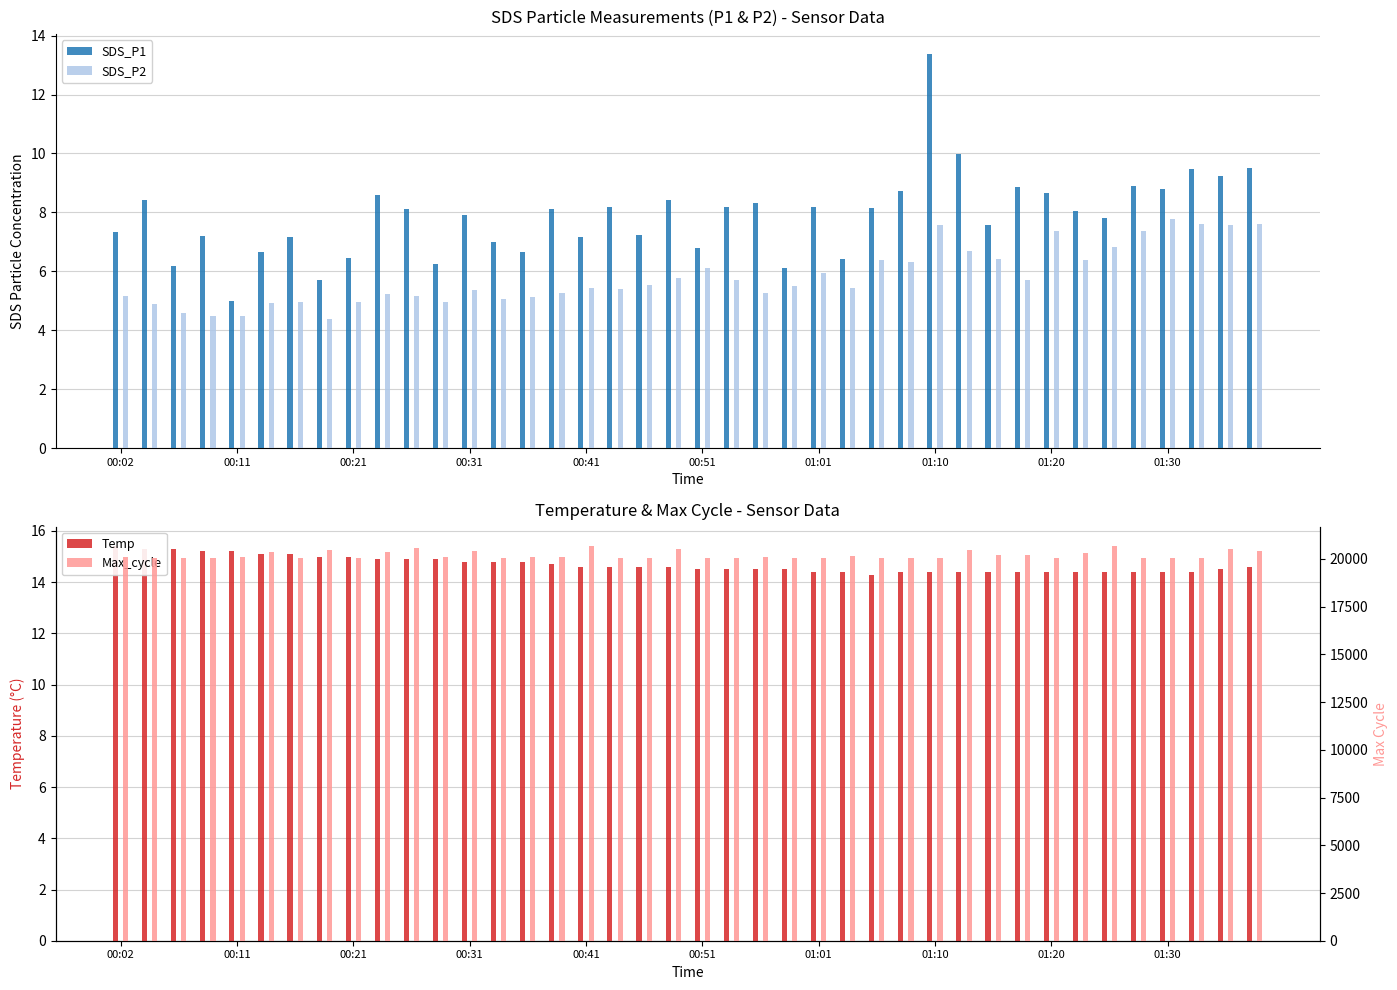

Which category has the lowest value in the SDS_P1 series?

00:11